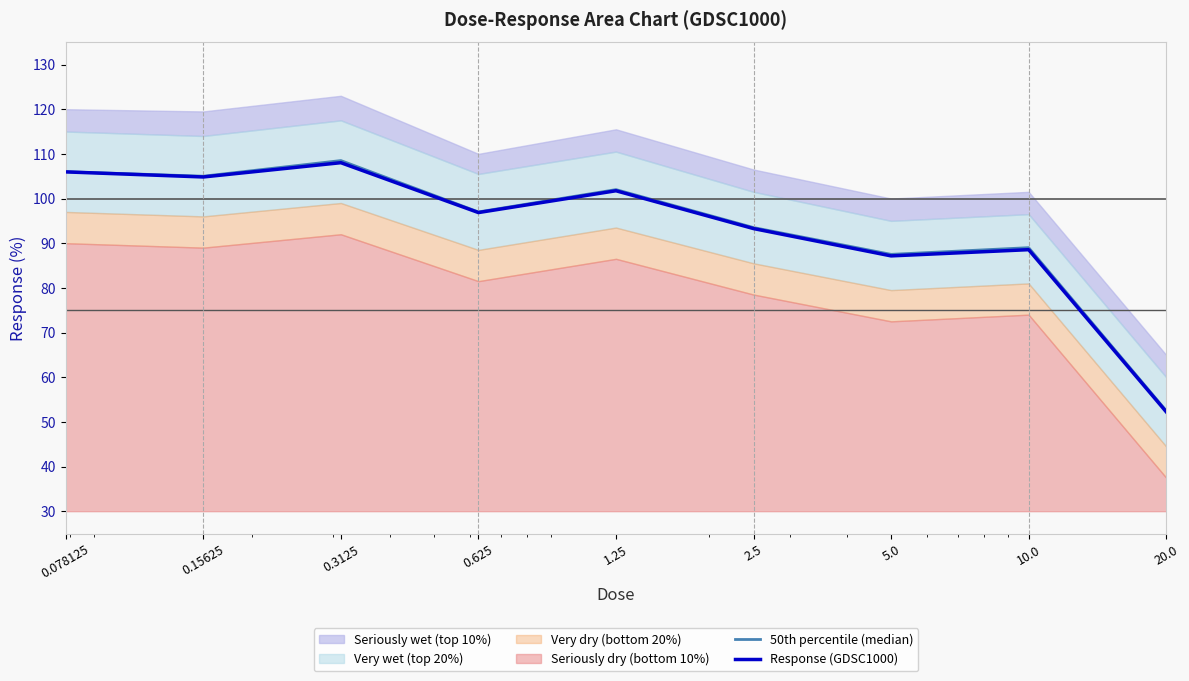

In 50th percentile (median), how many points are higher than both neighbors (excluding endpoints)?

3